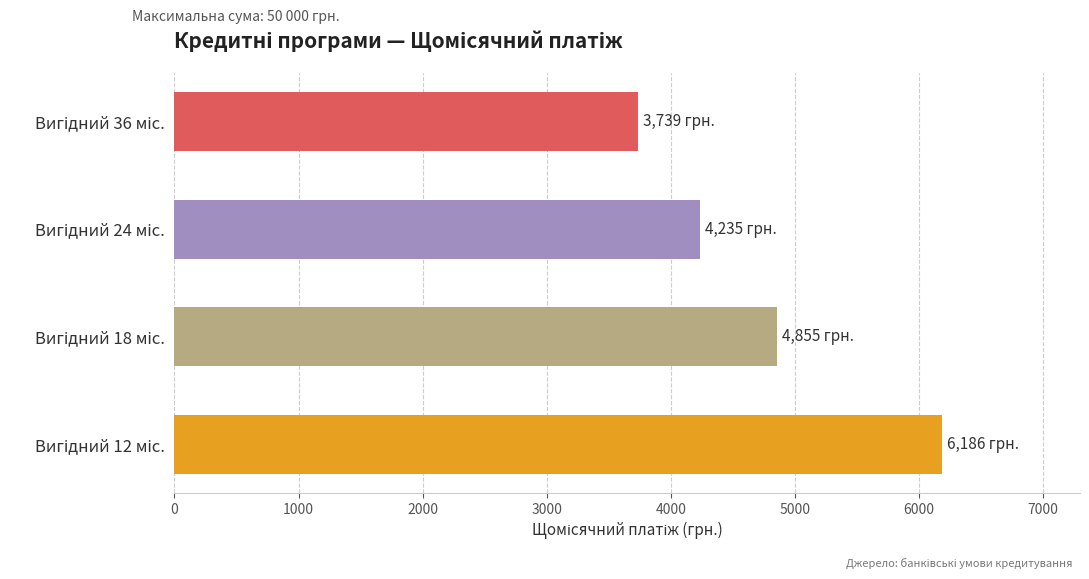

What is the sum of all values?

19014.1